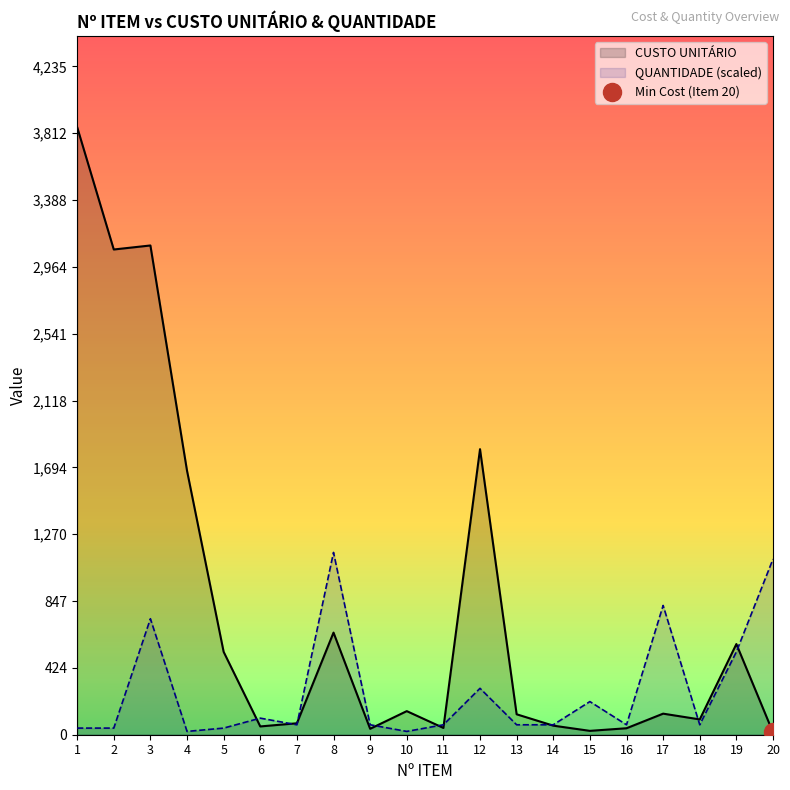

Is it true that QUANTIDADE (scaled) equals 63.0 at 13?

True